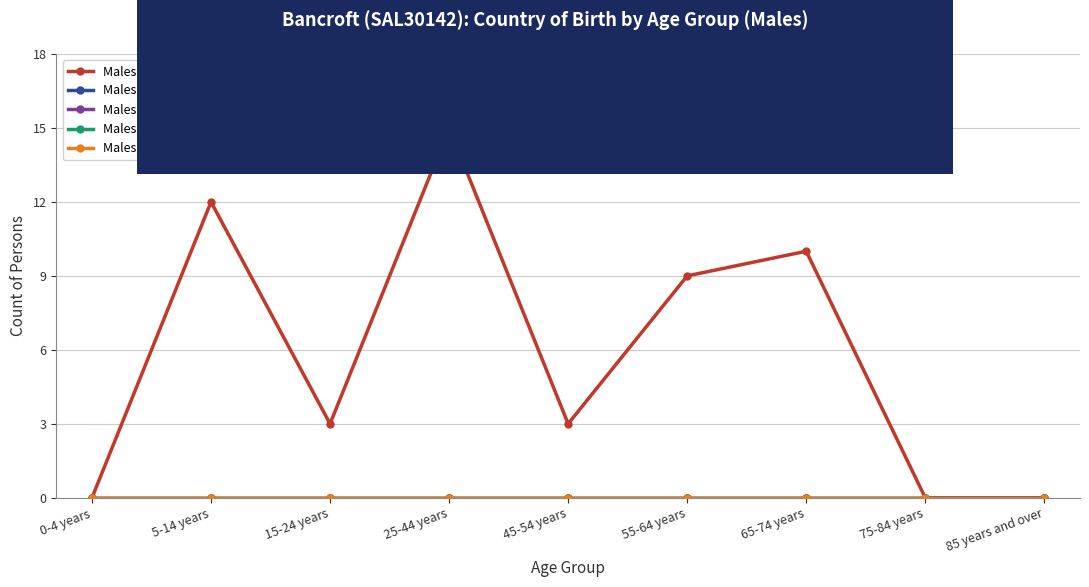

Between 65-74 years and 75-84 years, which is larger?

65-74 years